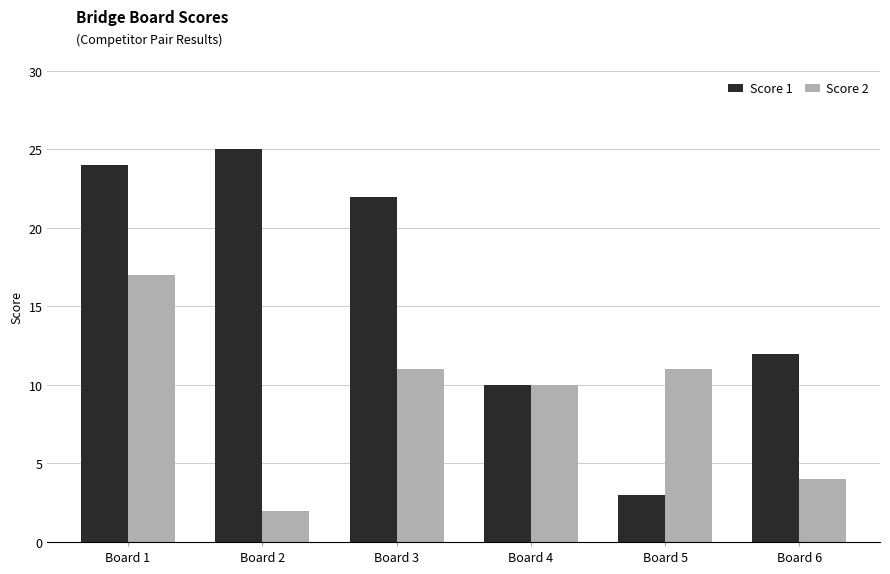

The Score 1 series shows 2 at Board 5. True or false?

False